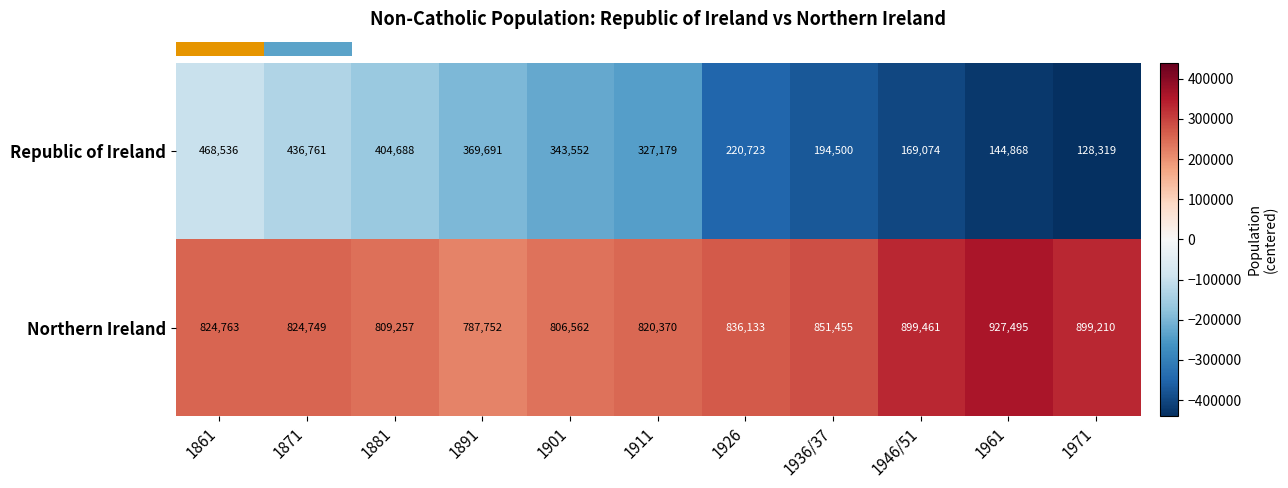

What value does the Northern Ireland series have at 1891, to the nearest 50?

787750